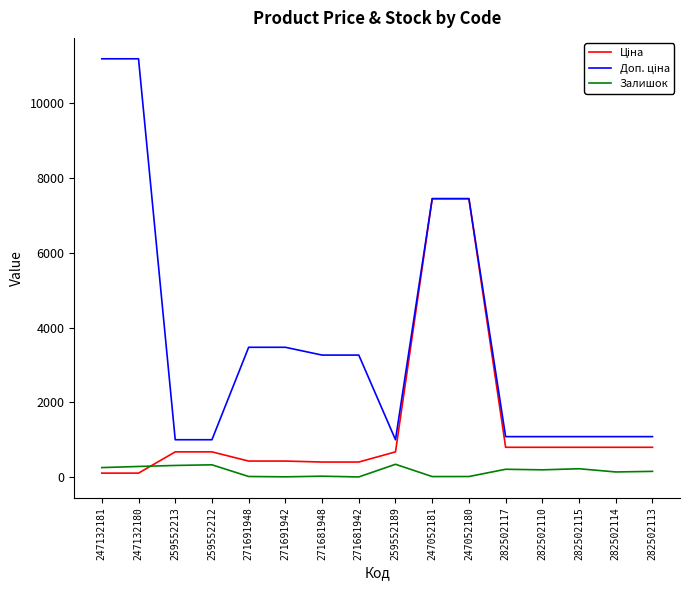

What is the difference between the highest and lowest values at 259552212?

670.1